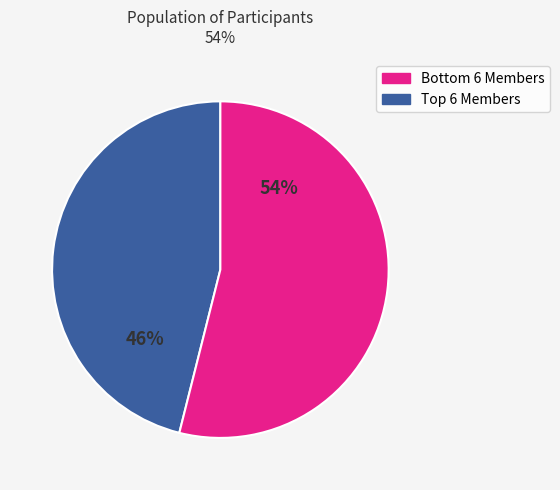

To the nearest percent, what is the difference between the largest and smallest slice percentages?

8%